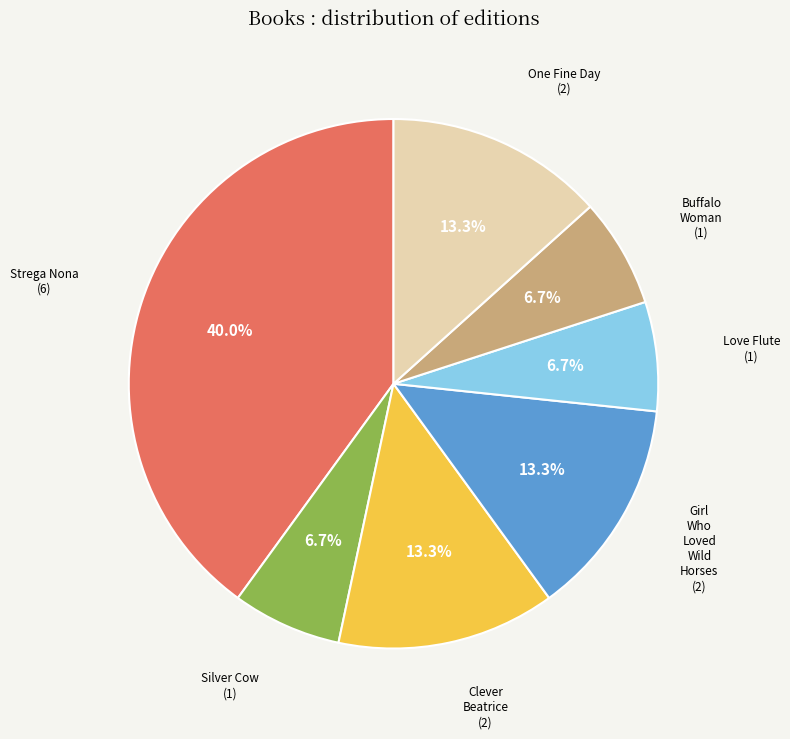

Does any single category account for the majority?

No